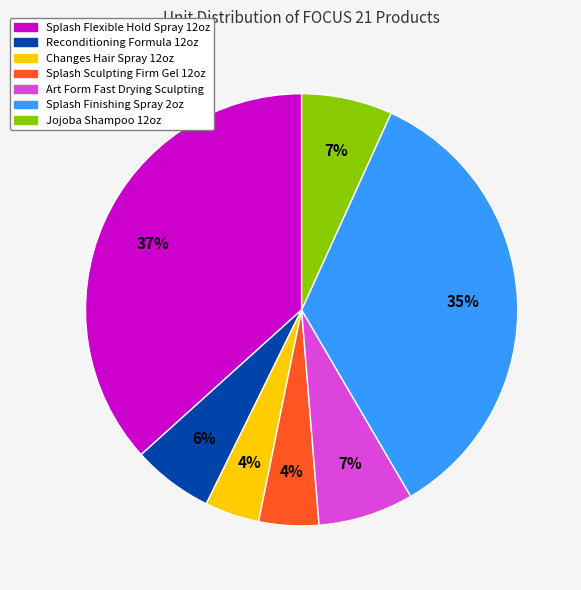

What percentage is the Reconditioning Formula 12oz slice, to the nearest percent?

6%